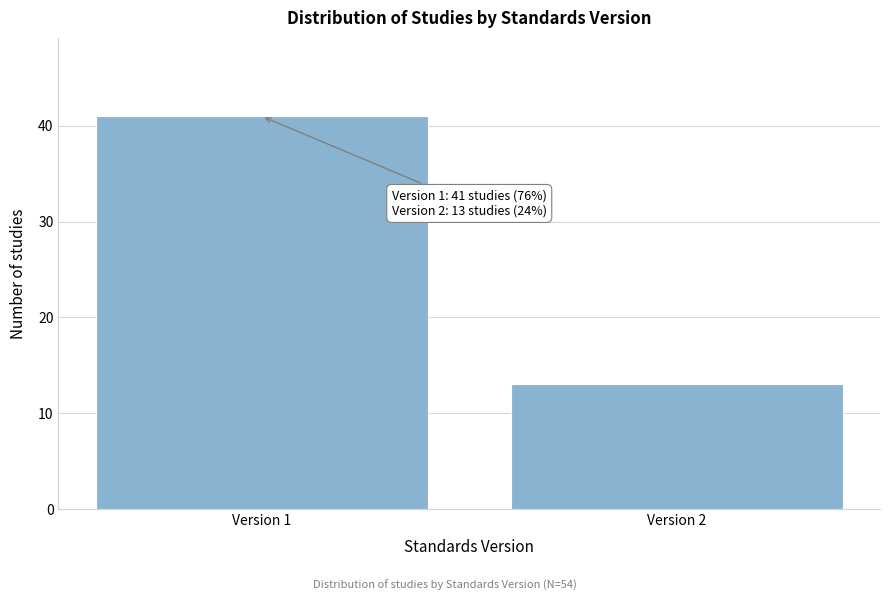

Reading right to left, transcribe all the data shown in this chart.

13	41